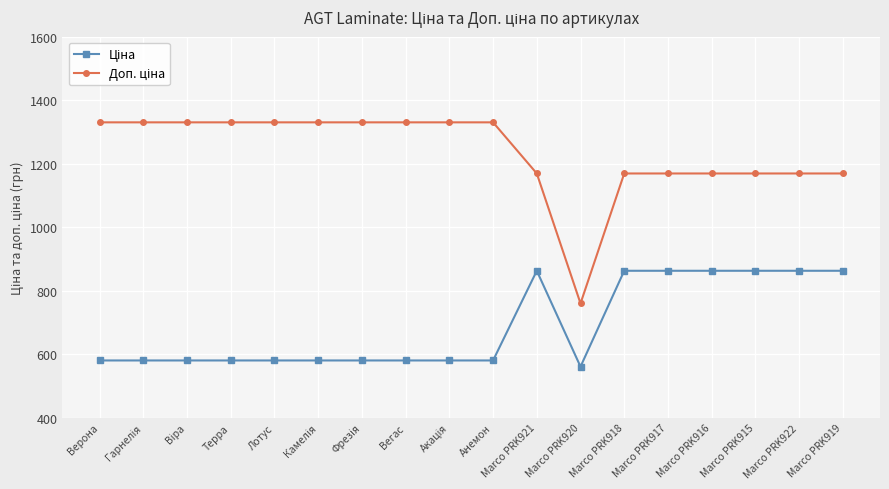

What is the smallest value displayed?

560.8